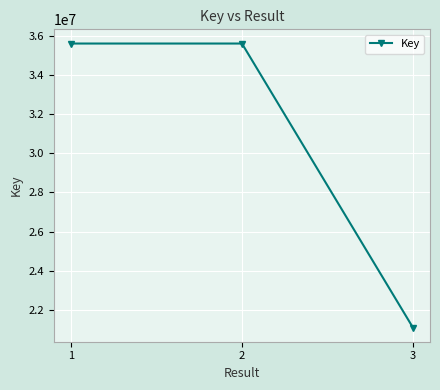

What is the change in value from 2 to 3?

-14486385